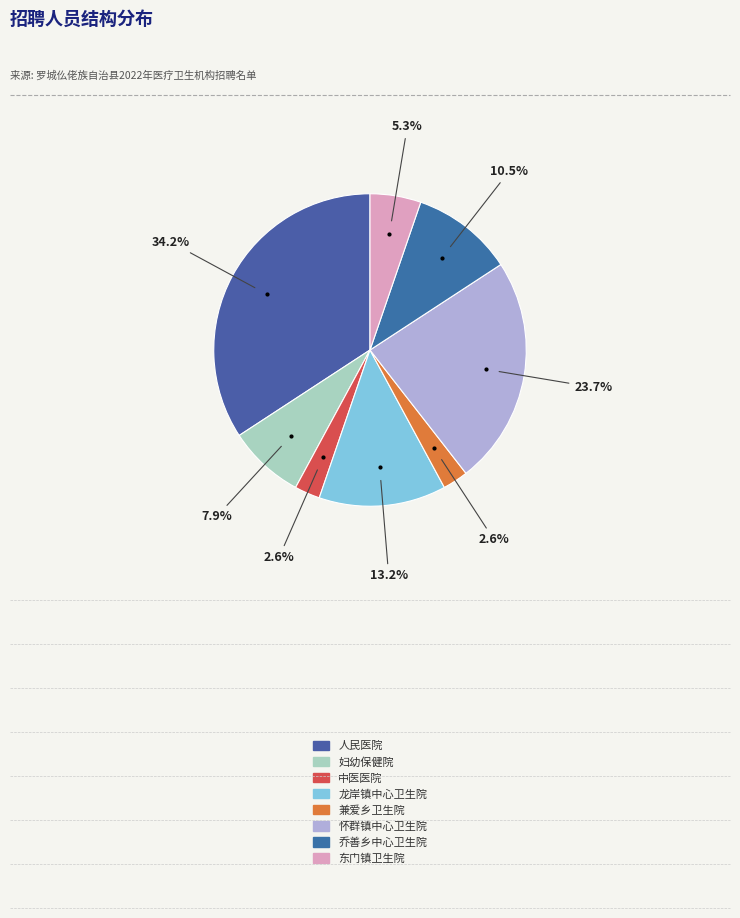

What is the largest slice in the pie chart?

罗城仫佬族自治县人民医院